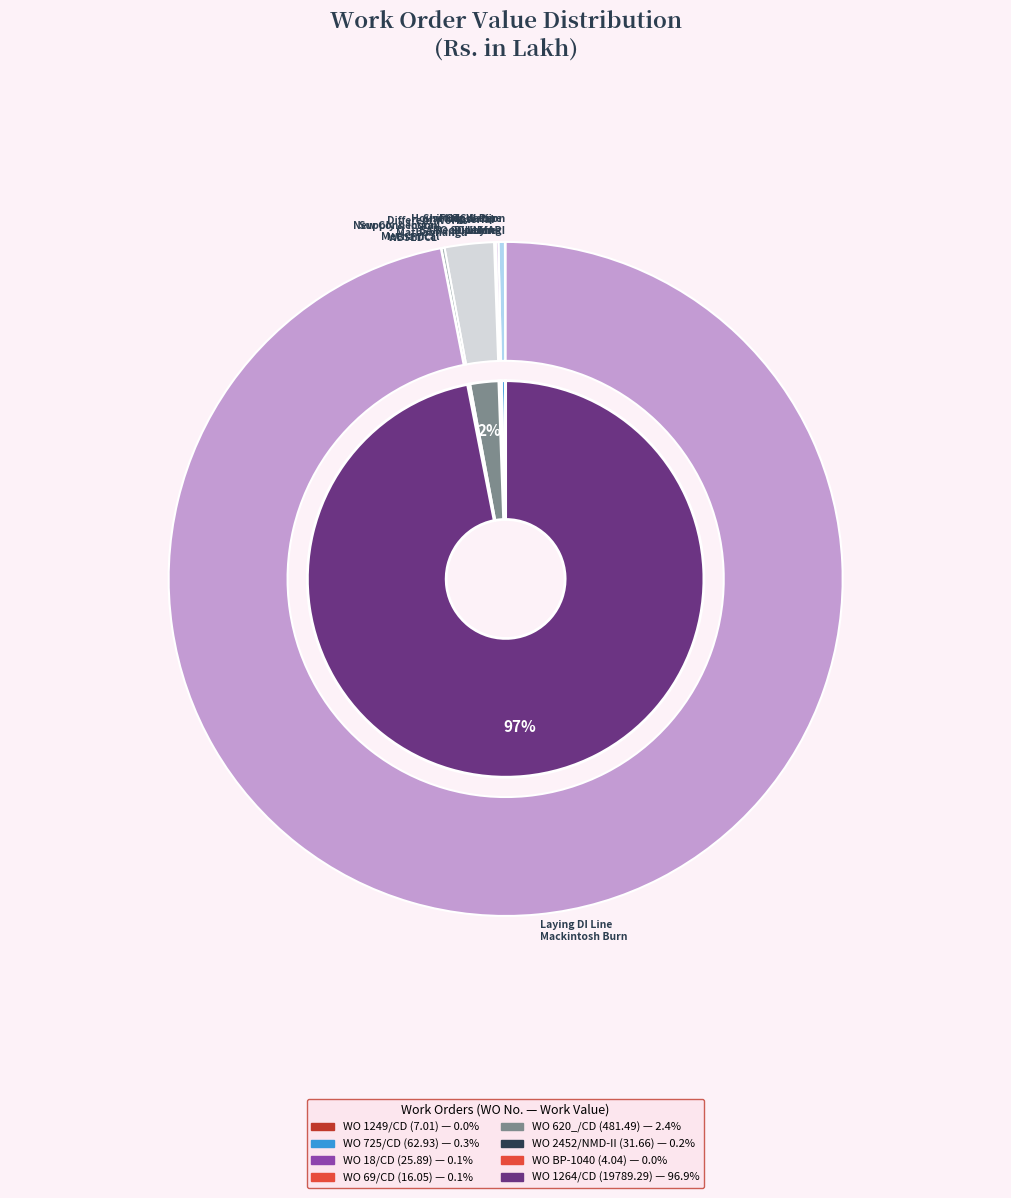

What is the largest slice in the pie chart?

WO 1264/CD (19789.29)